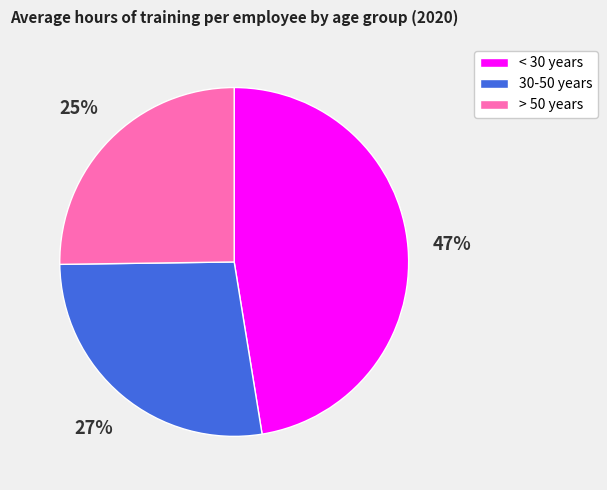

Does any single category account for the majority?

No